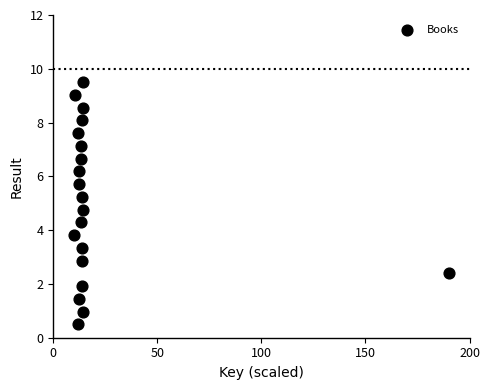

What is the range of Y values (max minus min)?

9.0